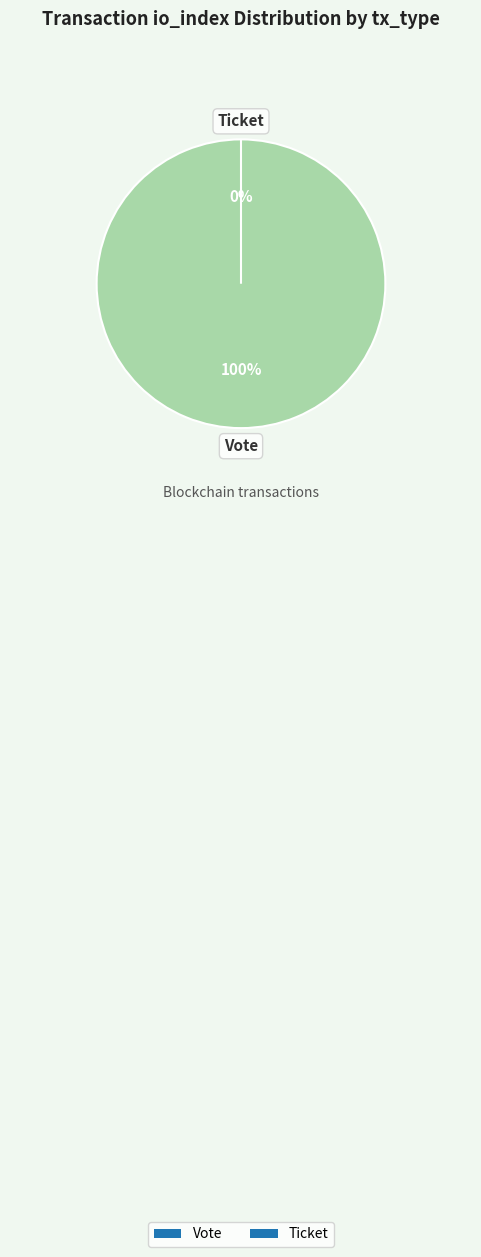

To the nearest percent, what is the difference between the largest and smallest slice percentages?

100%